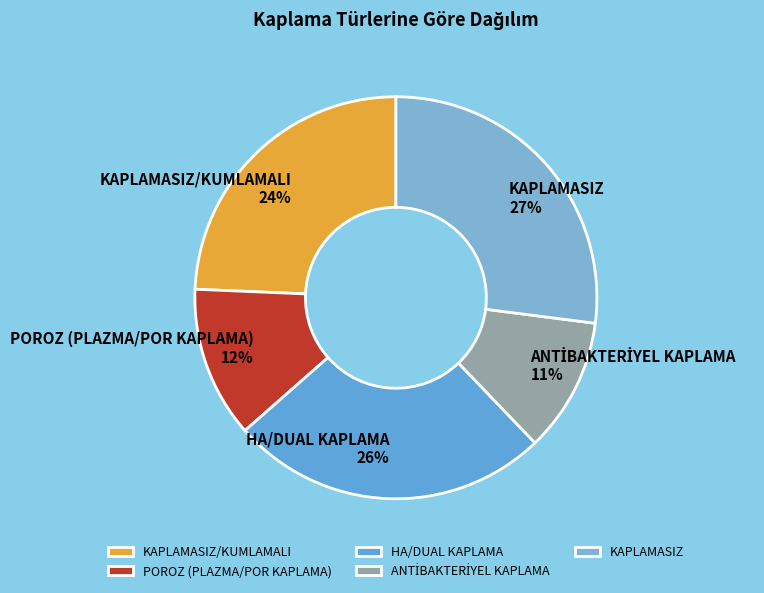

What is the ratio of the value at KAPLAMASIZ/KUMLAMALI to the value at KAPLAMASIZ?

0.9